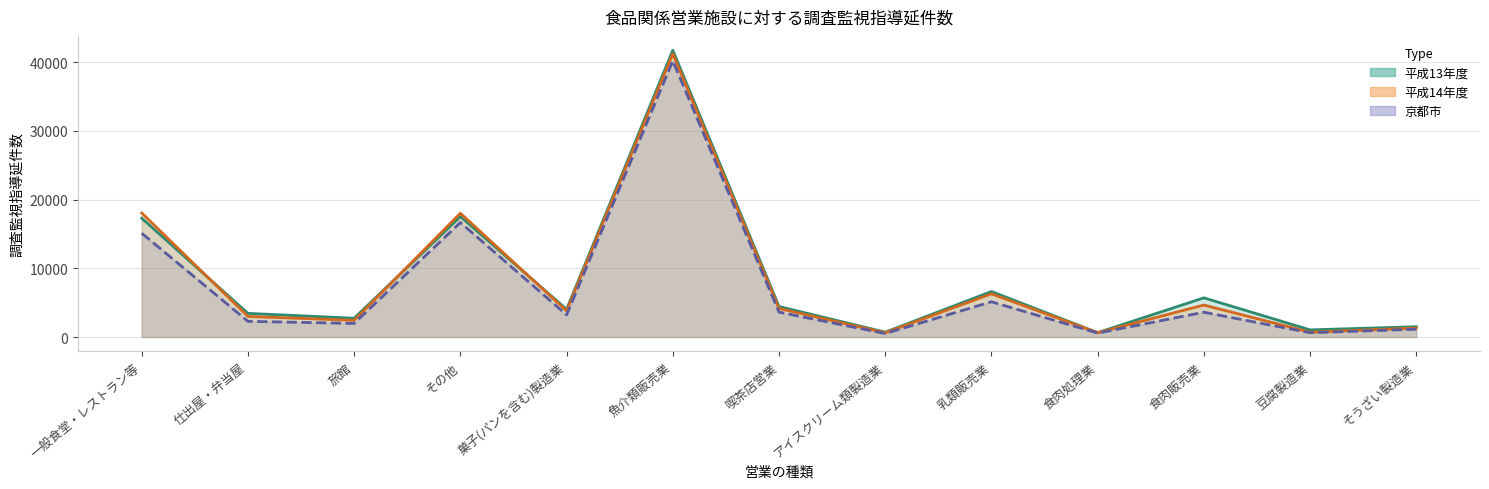

Is the value of col_6 at 旅館 greater than the value of col_4 at 魚介類販売業?

No